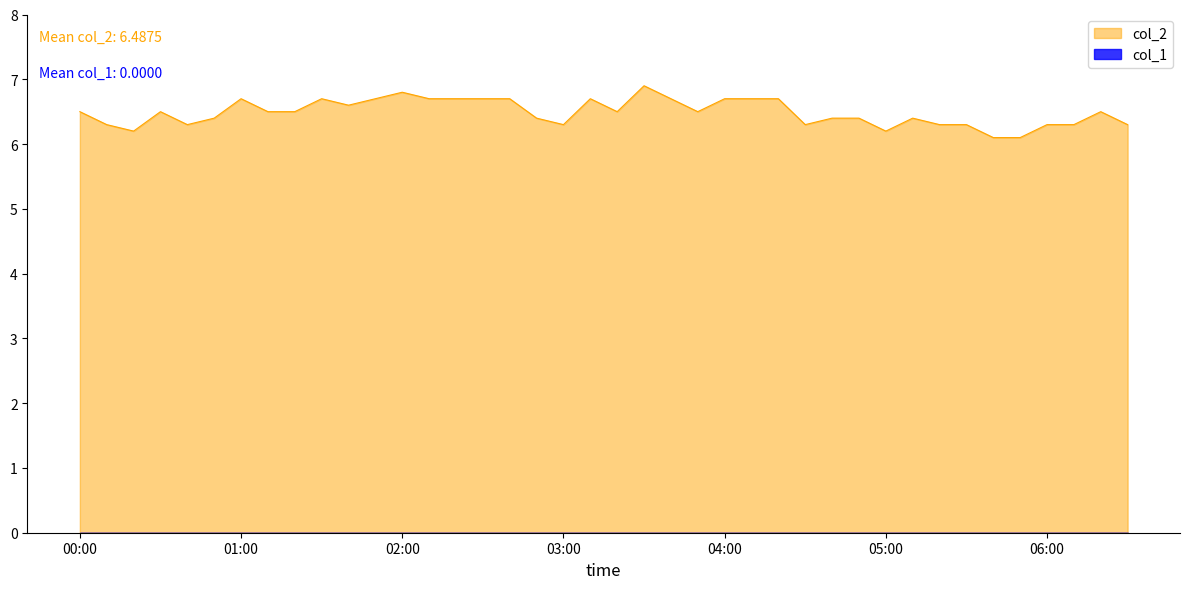

Which series has the largest range (max minus min)?

col_2